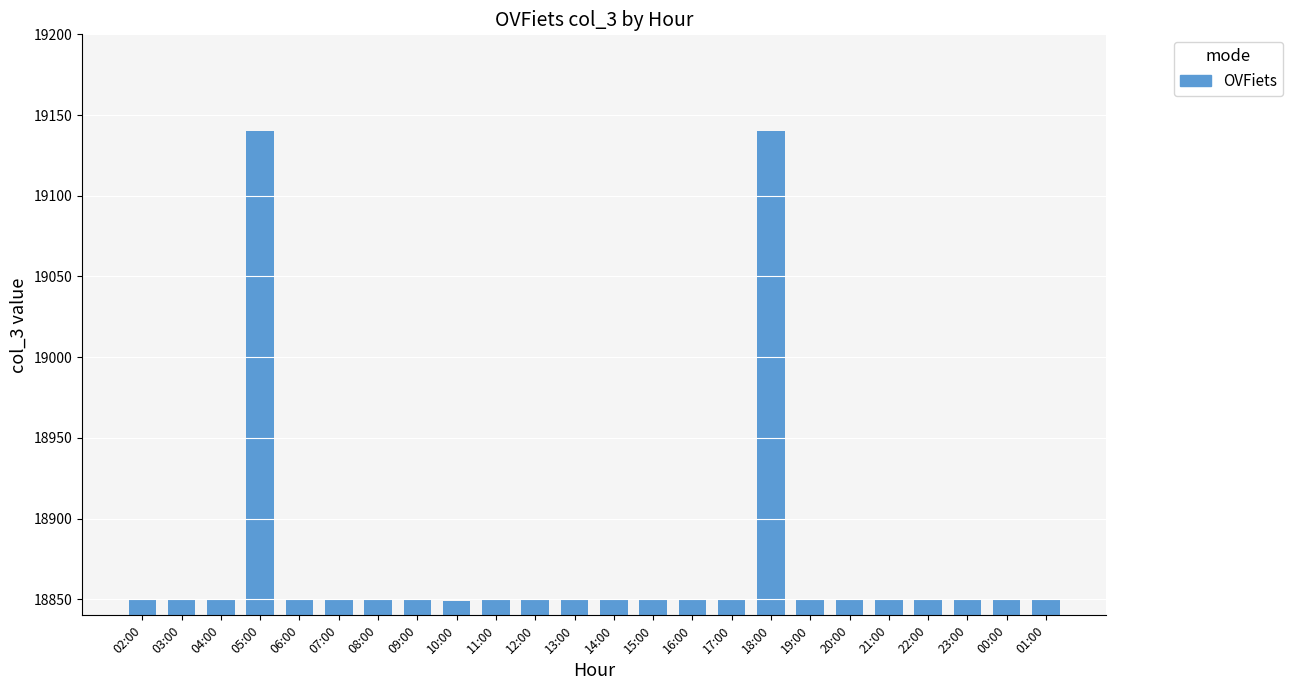

What is the label of the 24th bar from the right?

02:00